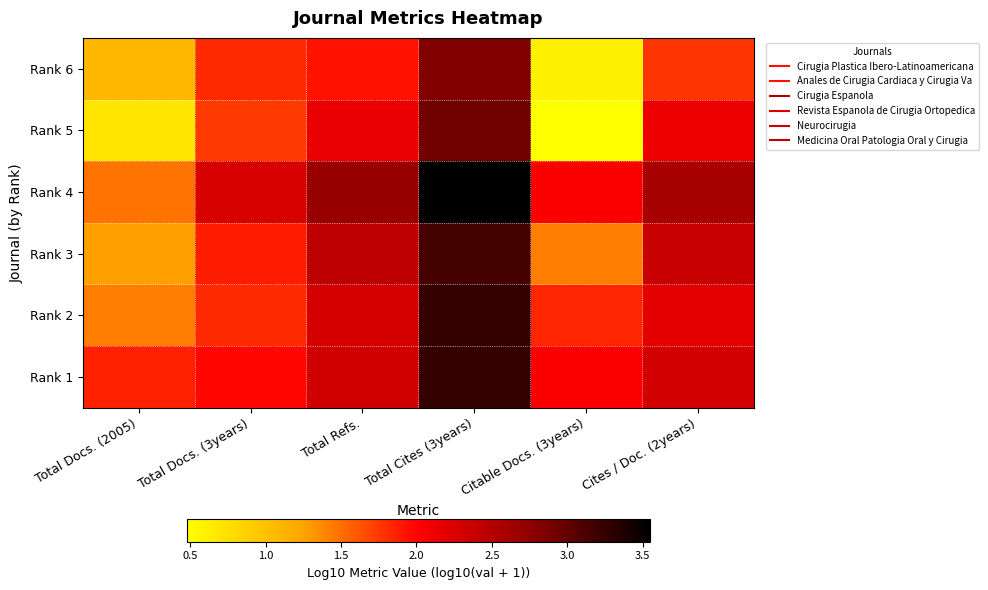

At which category is the sum across all series the highest?

Total Cites (3years)